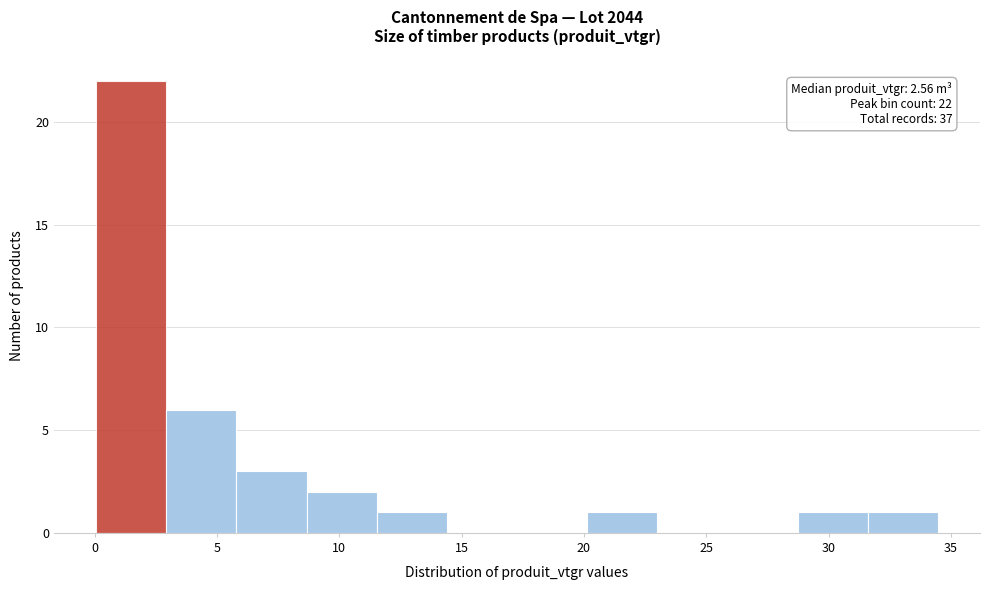

Which range on the x-axis has the tallest bar?

0.0 to 3.0